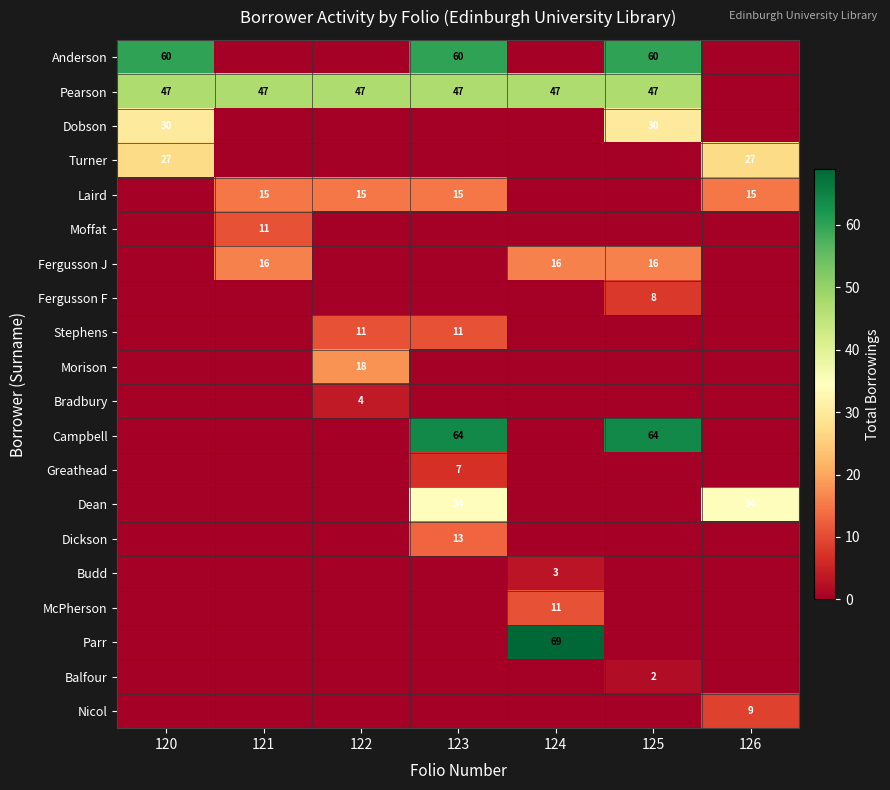

What is the sum of the Pearson values at 121 and 120?

94